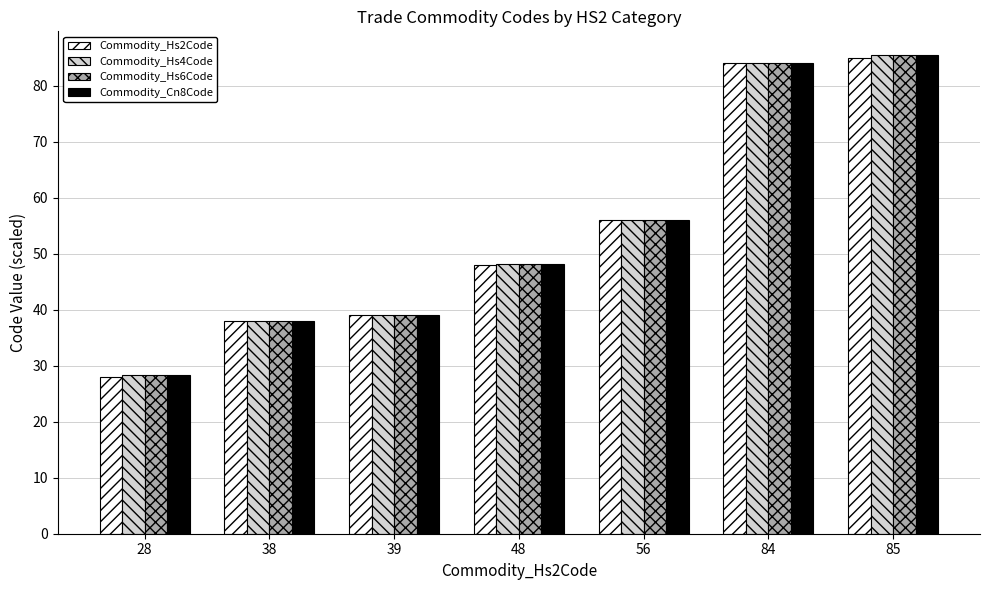

Reading left to right, transcribe all the data shown in this chart.

Commodity_Hs2Code: 28=28.0	38=38.0	39=39.0	48=48.0	56=56.0	84=84.0	85=85.0
Commodity_Hs4Code: 28=28.3	38=38.0	39=39.0	48=48.2	56=56.0	84=84.1	85=85.5
Commodity_Hs6Code: 28=28.3	38=38.0	39=39.0	48=48.2	56=56.0	84=84.1	85=85.5
Commodity_Cn8Code: 28=28.3	38=38.0	39=39.0	48=48.2	56=56.0	84=84.1	85=85.5